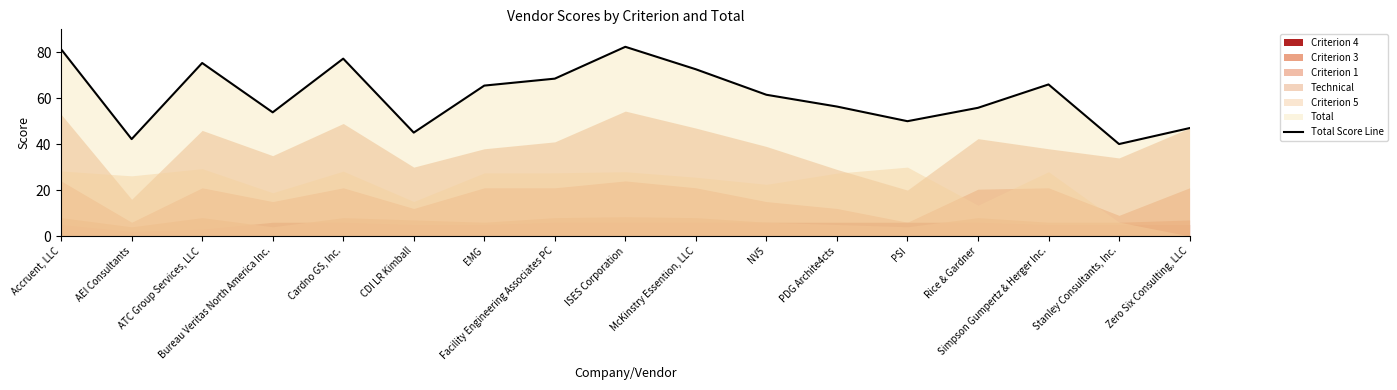

True or false: there are more than 0 points higher than both neighbors.

True